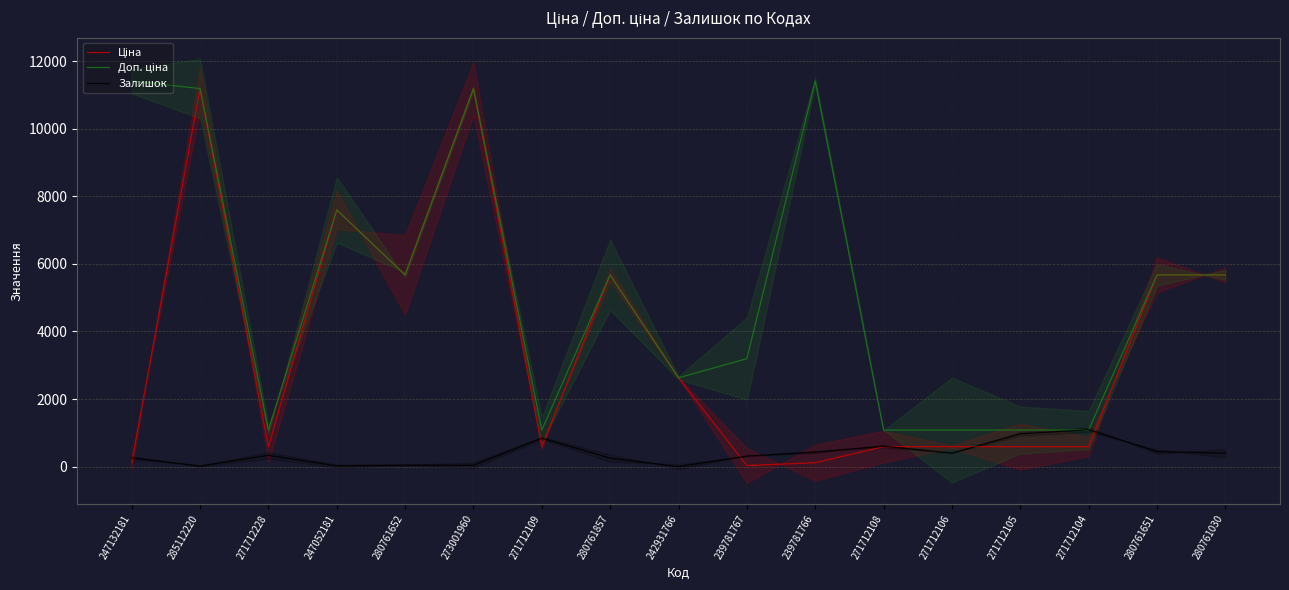

What is the value of the Залишок point at the 14th from the left?

968.0